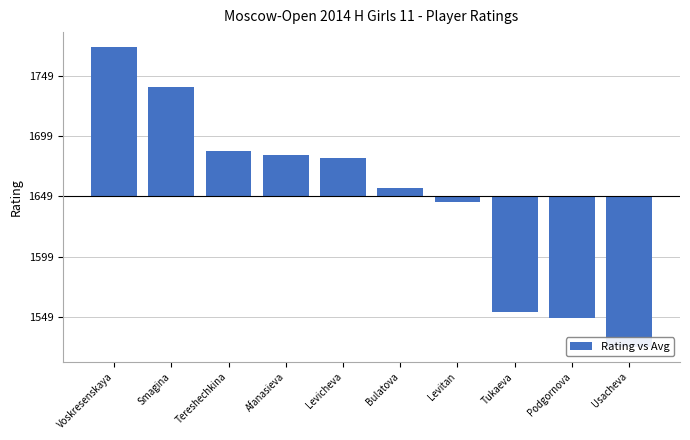

The value at Tukaeva is -29.0. True or false?

False